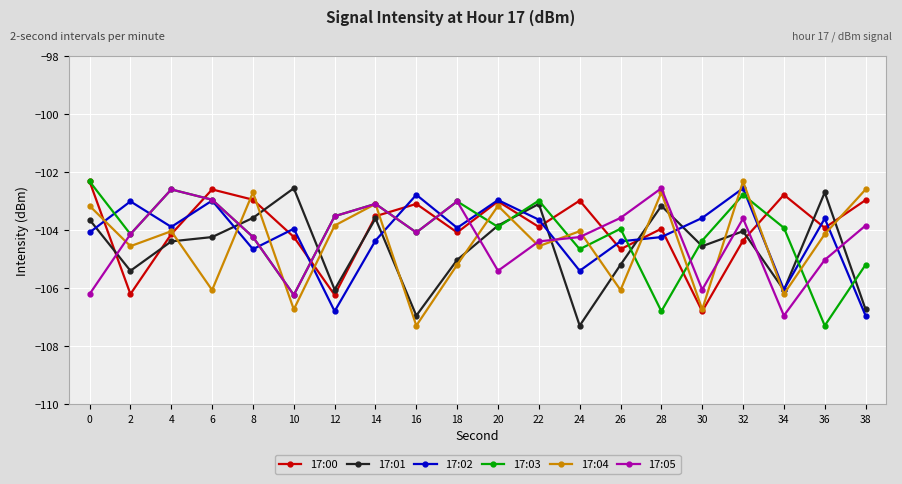

What is the difference between the highest and lowest values at 34?

4.2